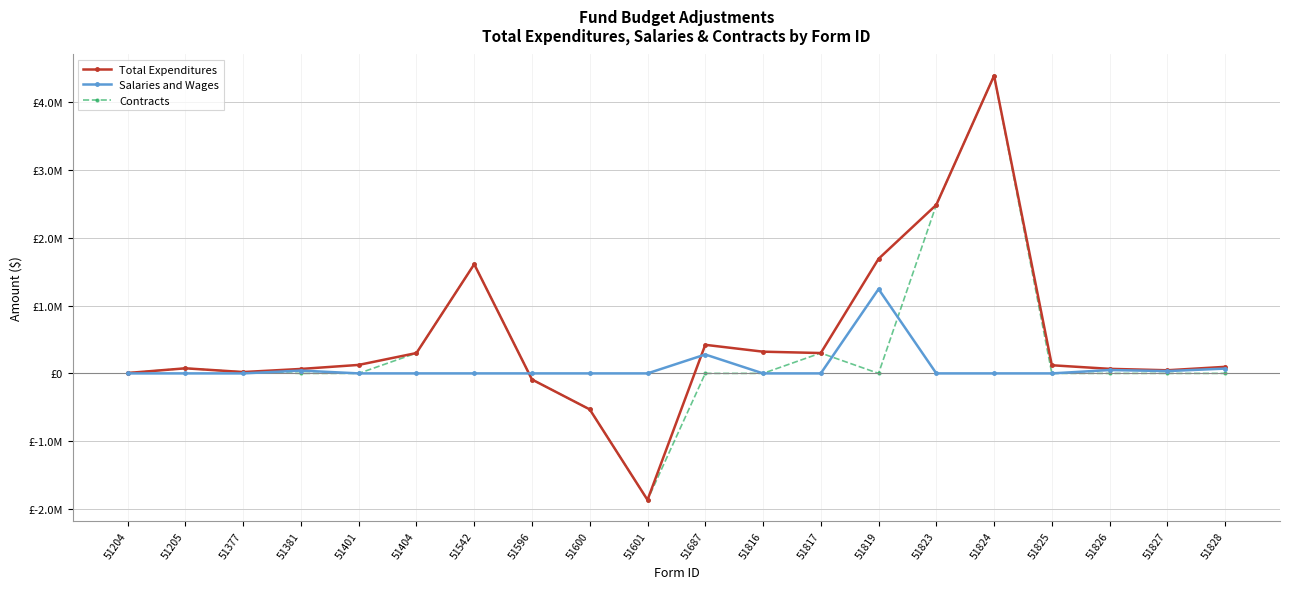

What are all the series names shown in the legend?

Total Expenditures, Salaries and Wages, Contracts